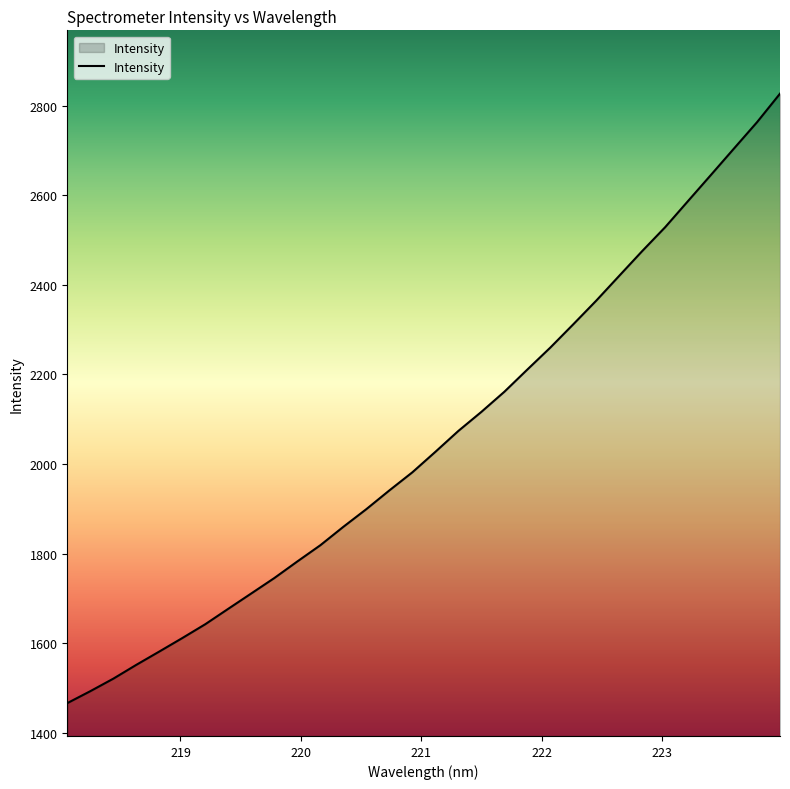

Reading left to right, list all the values displayed in this chart.

1466.3	1493.0	1520.9	1551.8	1581.6	1611.7	1642.6	1677.1	1711.3	1745.7	1782.7	1818.9	1860.0	1899.4	1941.2	1981.6	2027.3	2073.9	2116.4	2161.3	2210.9	2260.0	2312.0	2364.8	2420.2	2475.4	2528.8	2587.4	2645.9	2704.6	2763.2	2826.8